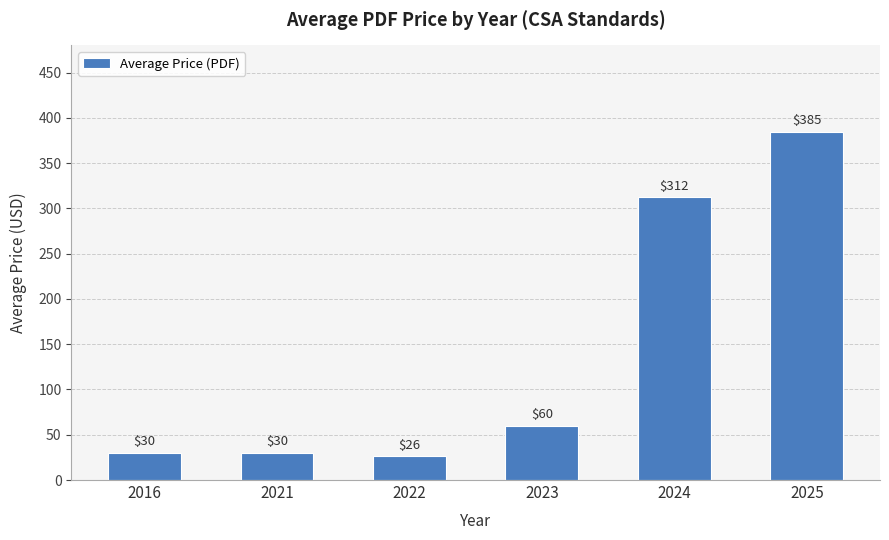

What is the change in value from 2023 to 2024?

+252.5